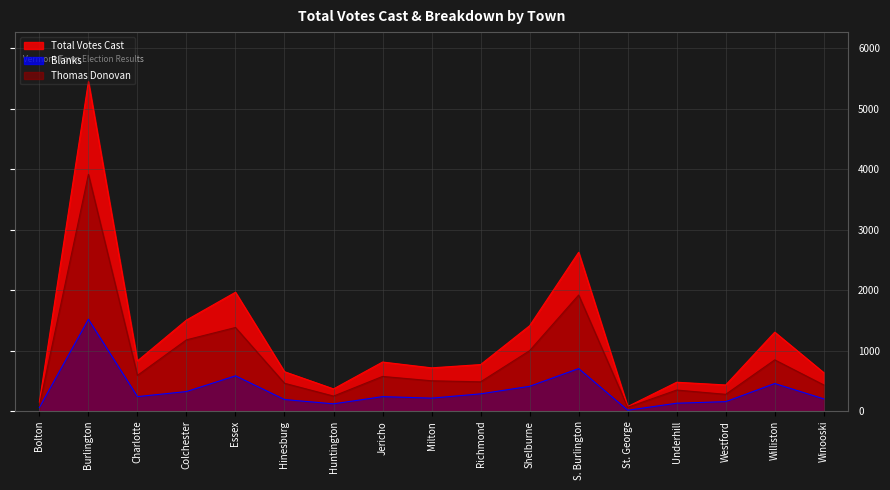

Does the chart display data point markers on the line(s)?

No